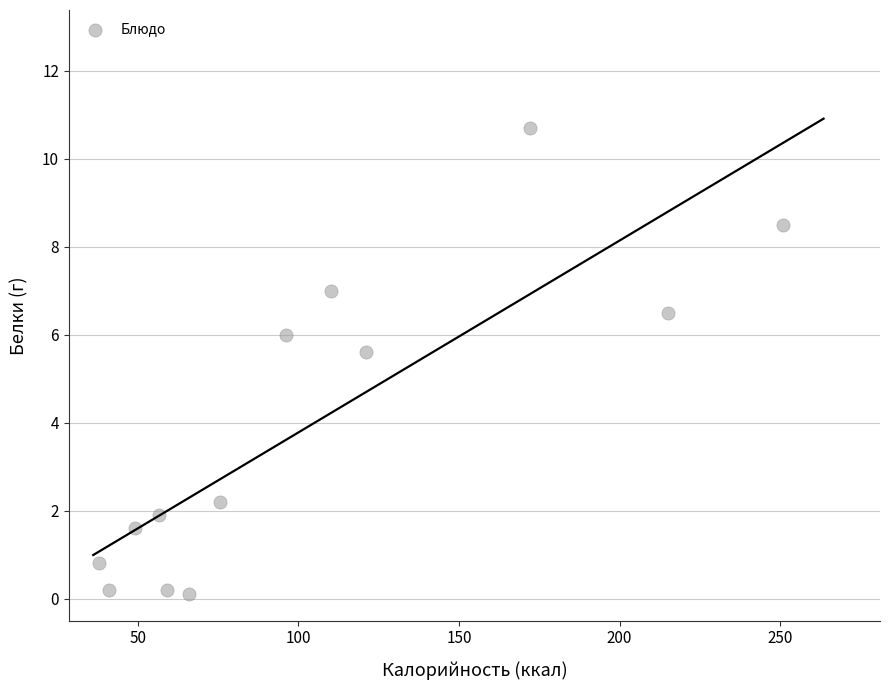

What is the range of Y values (max minus min)?

10.6